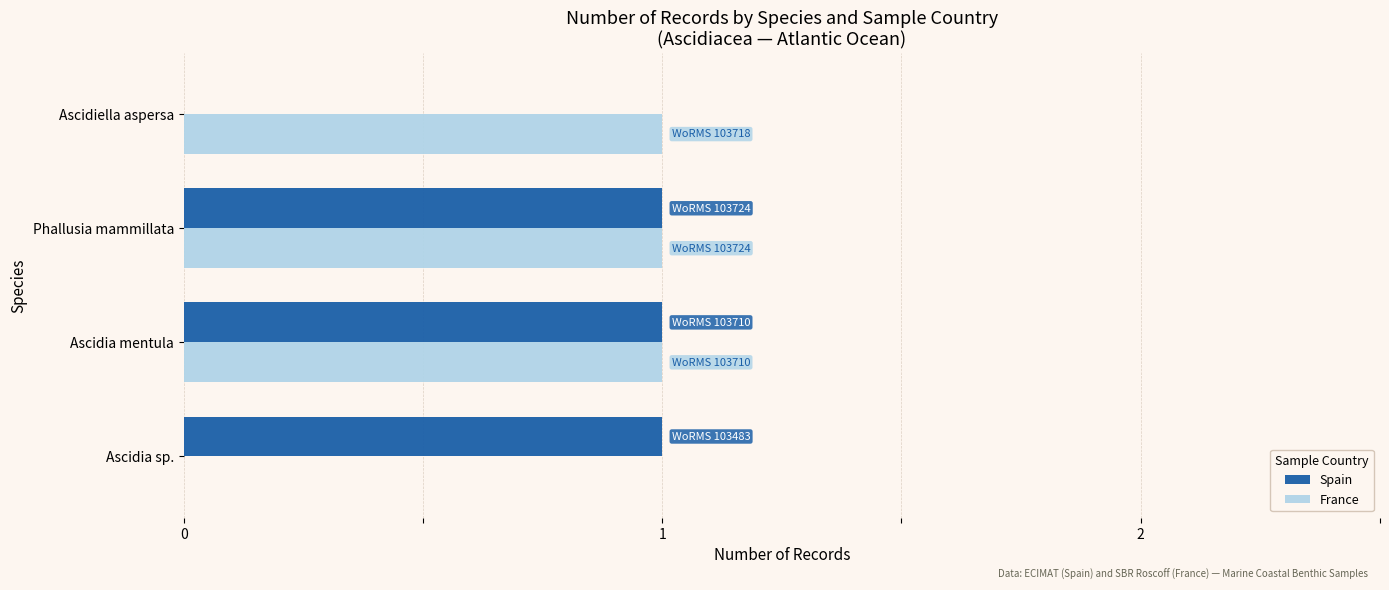

What is the sum of all France values?

3